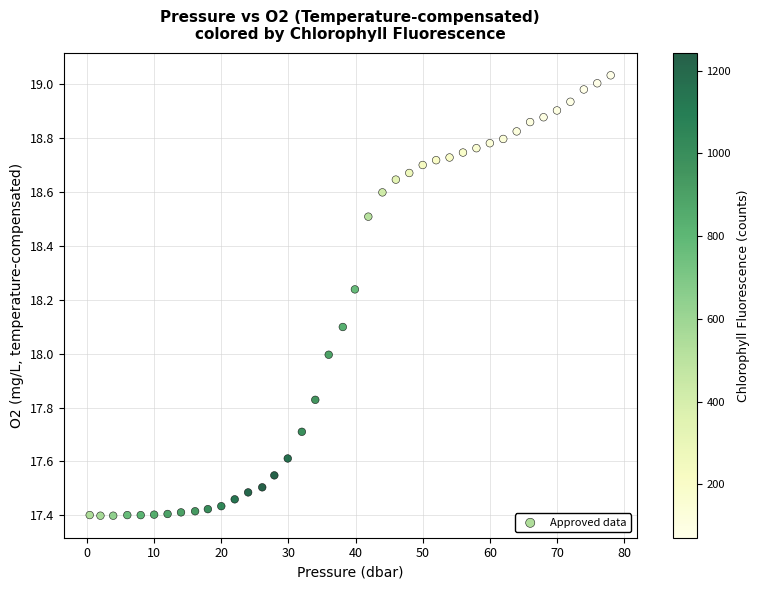

What is the range of Y values (max minus min)?

1.6